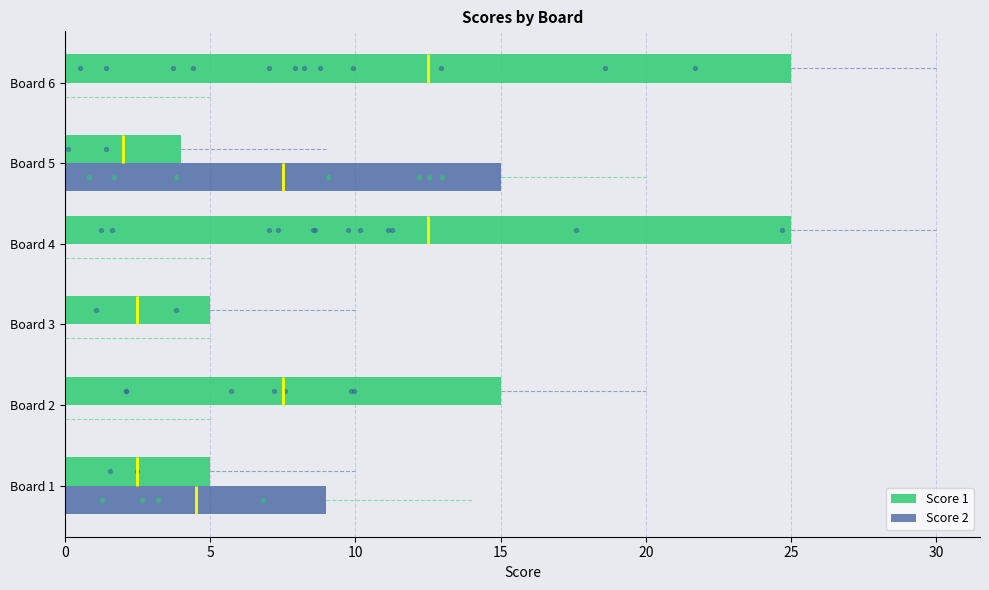

Which series reaches the maximum Y coordinate?

Score 1